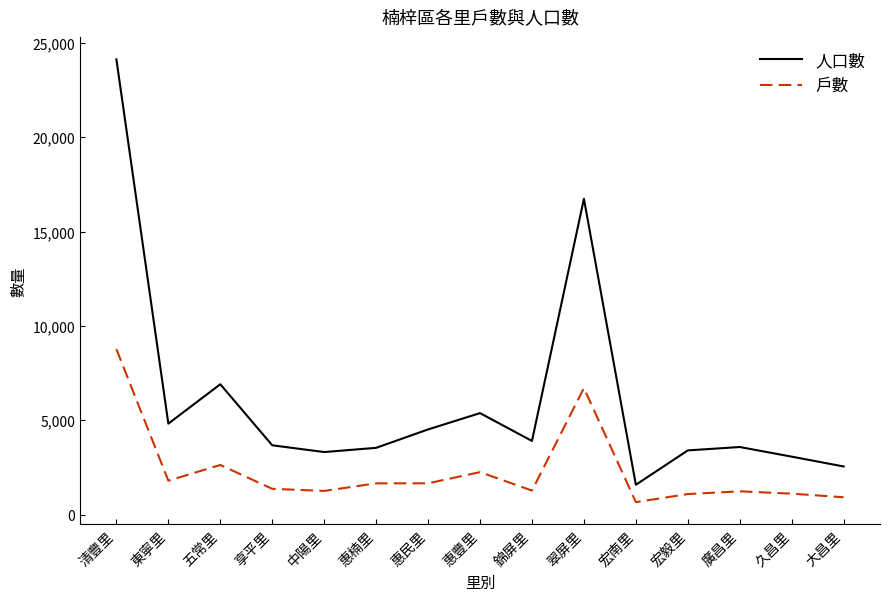

Is it true that 人口數 equals 3044 at 東寧里?

False